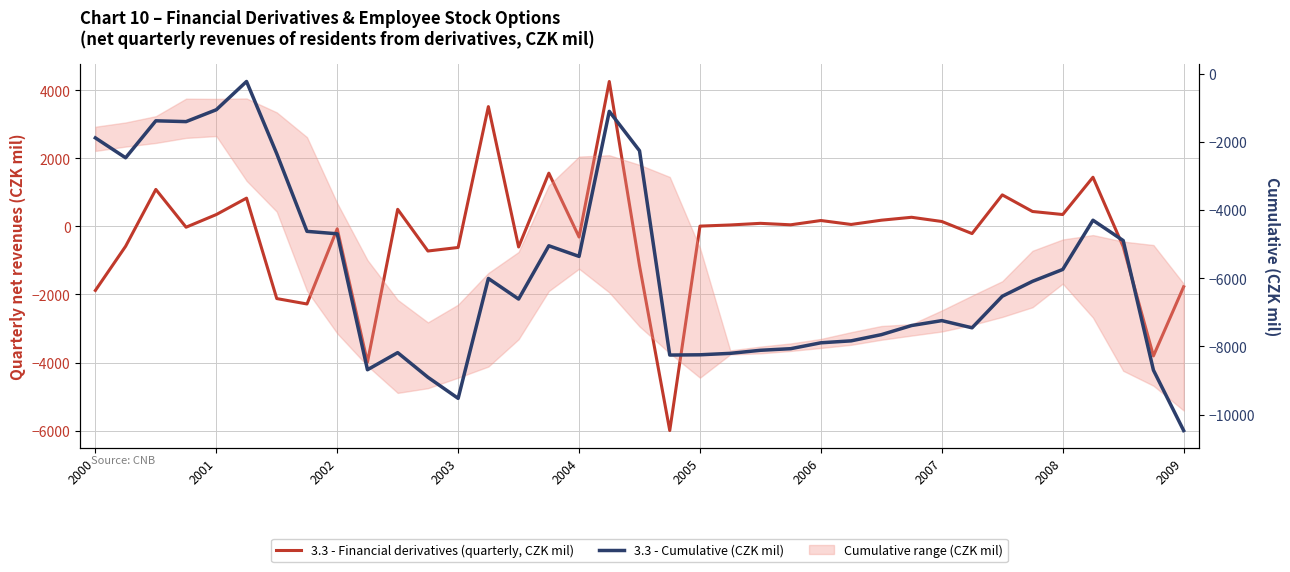

In 3.3 - Financial derivatives (quarterly, CZK mil), how many points are lower than both neighbors (excluding endpoints)?

12